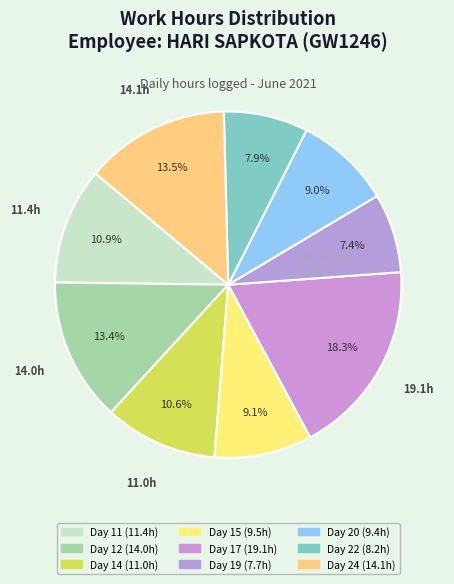

Which has a higher value, Day 17 or Day 19?

Day 17